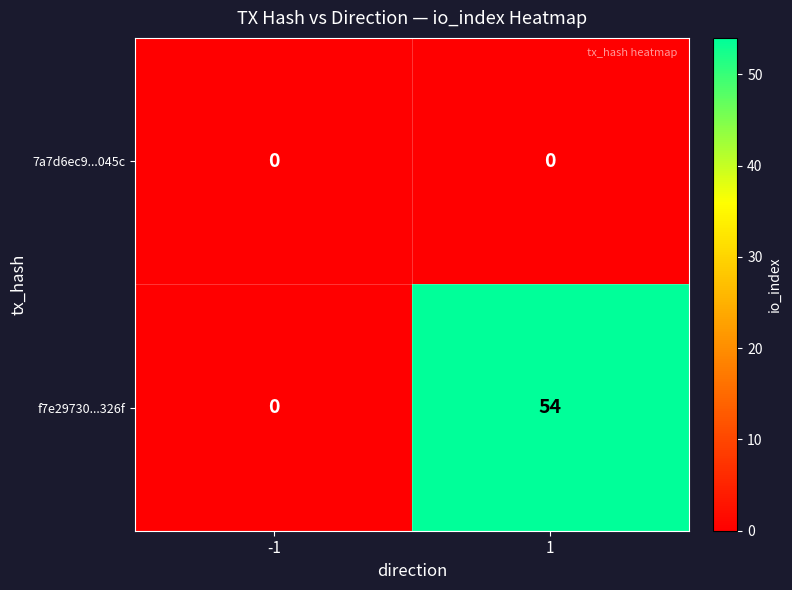

Is it true that f7e29730...326f equals 71 at 1?

False